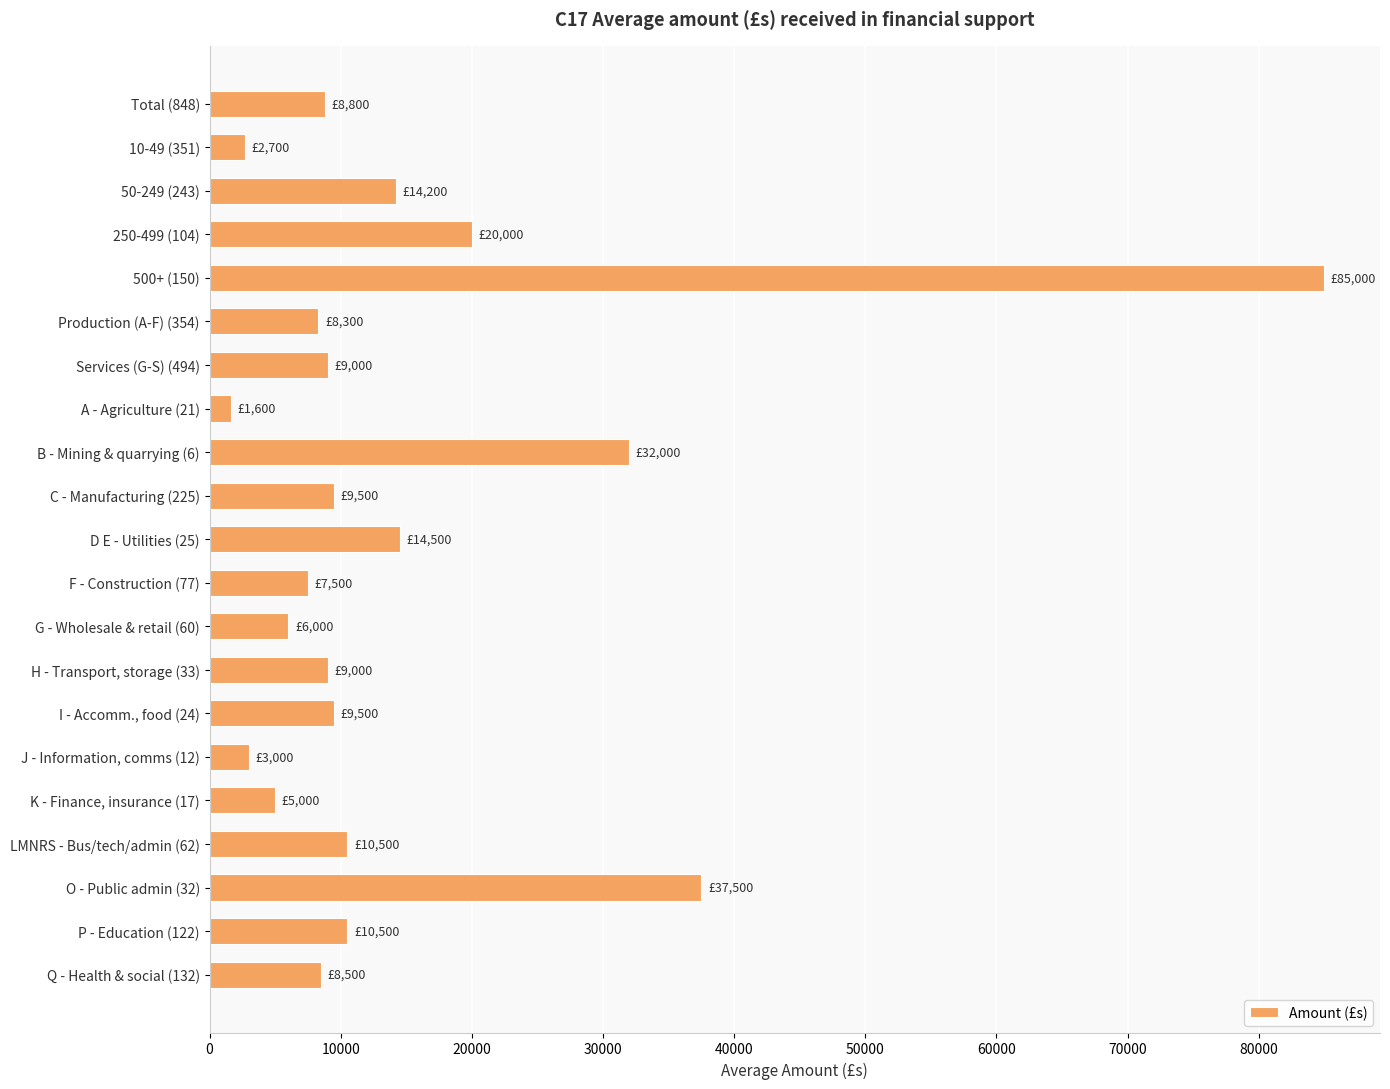

How many bars are there in total?

21